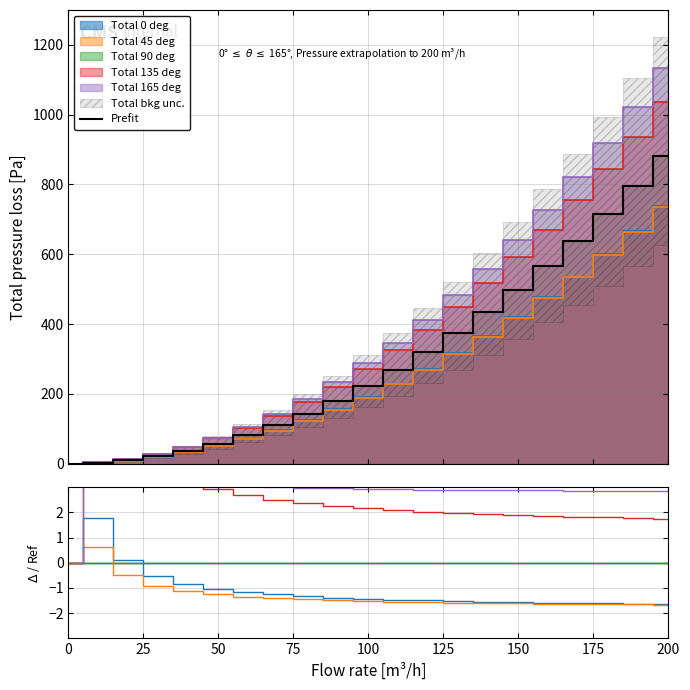

What is the highest value of the Prefit series?

881.6